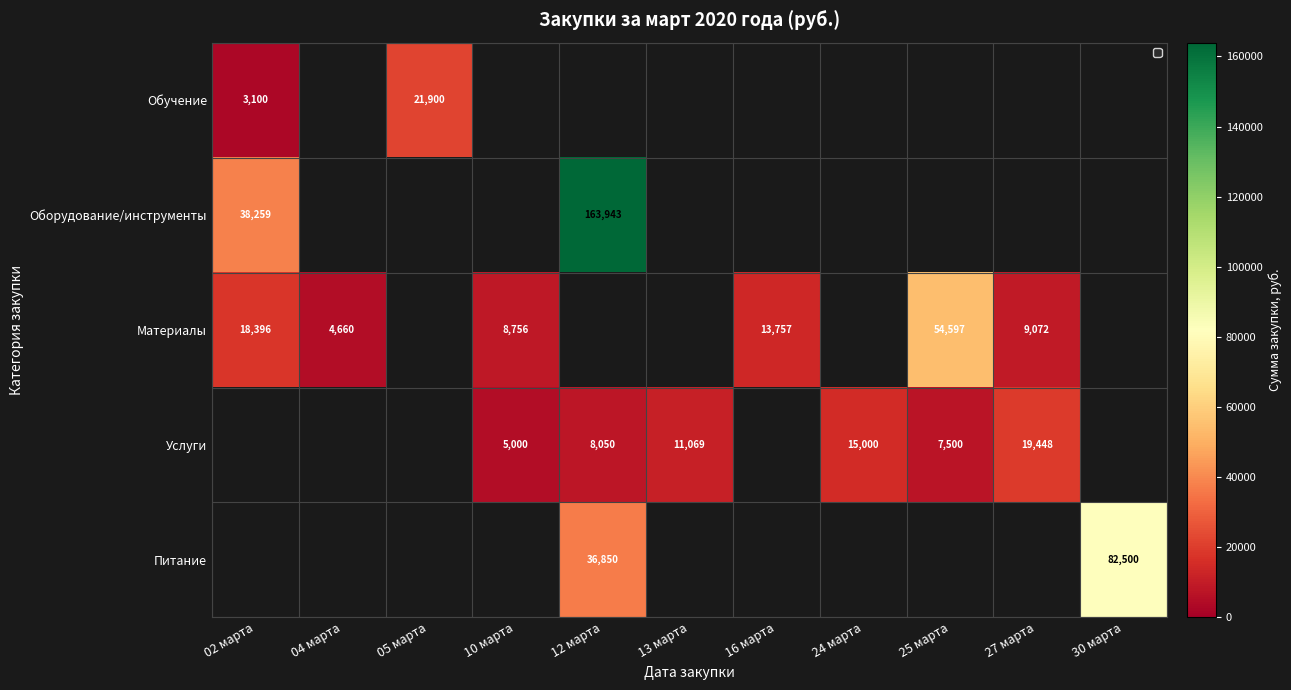

True or false: Услуги has a value of 7500 at 25 марта.

True